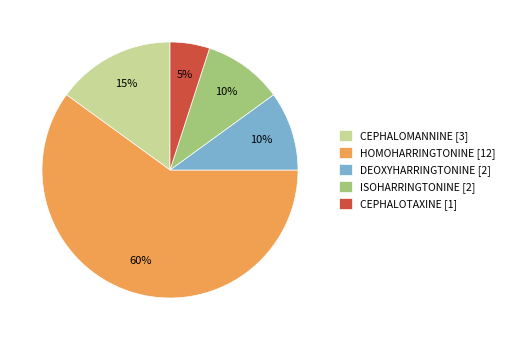

The HOMOHARRINGTONINE slice represents 50% of the pie. True or false?

False